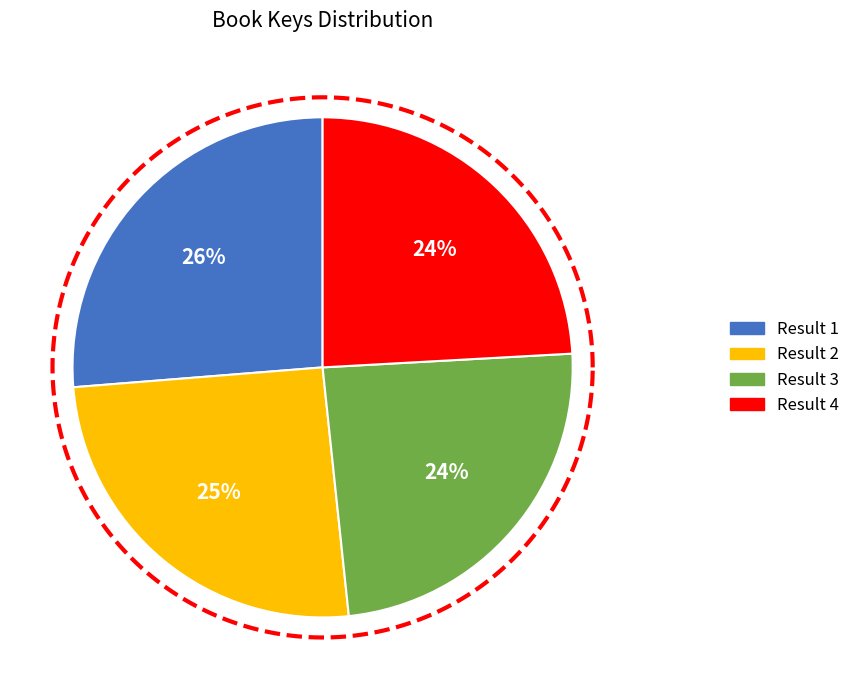

To the nearest percent, what portion does 4 represent?

24%